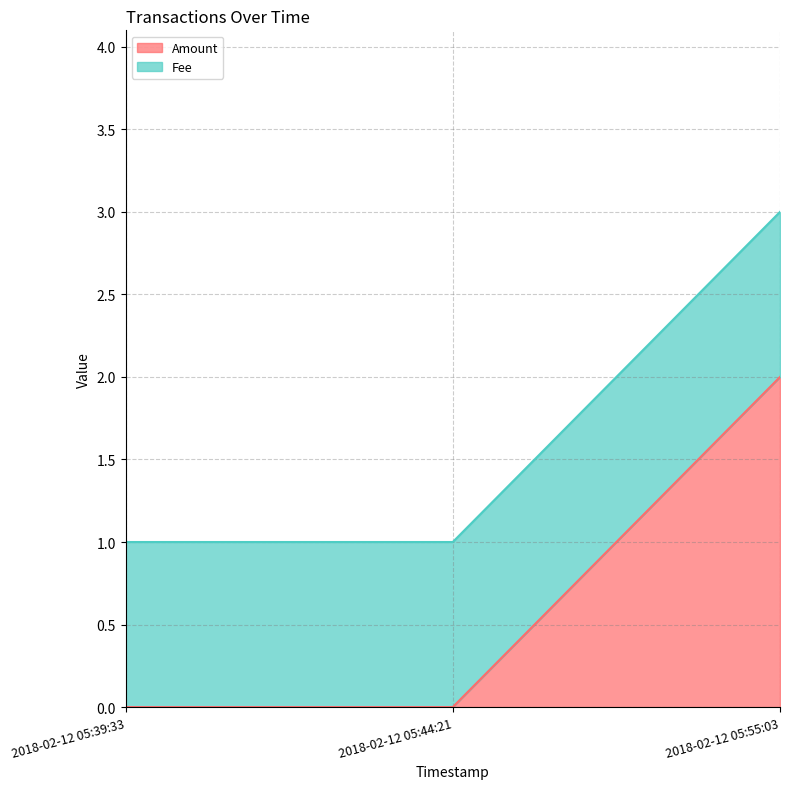

At which label is the value closest to 1?

2018-02-12 05:39:33